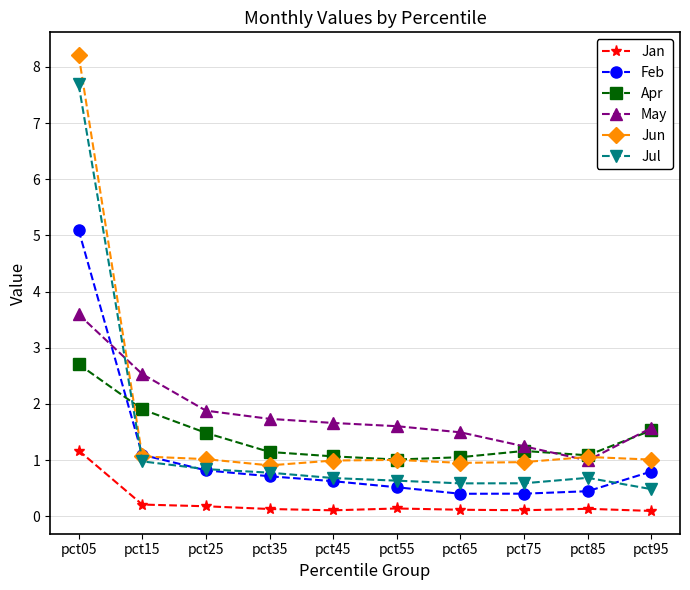

Is the value of Jun at pct35 greater than the value of Feb at pct45?

Yes